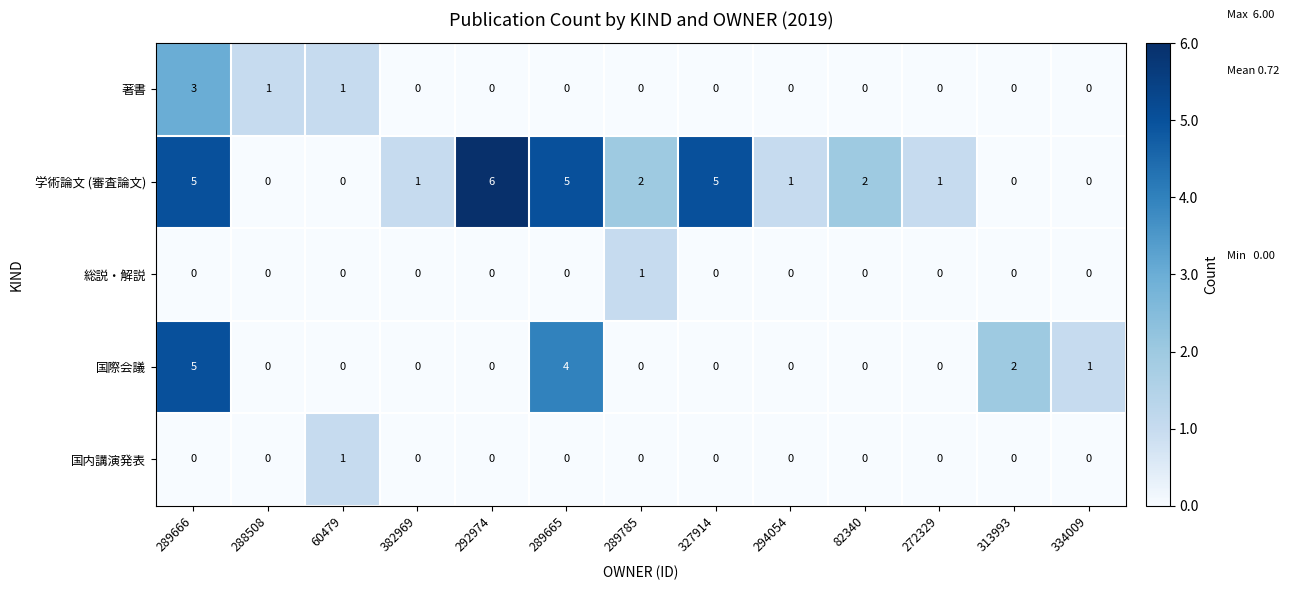

Which category has the highest value across all series?

292974